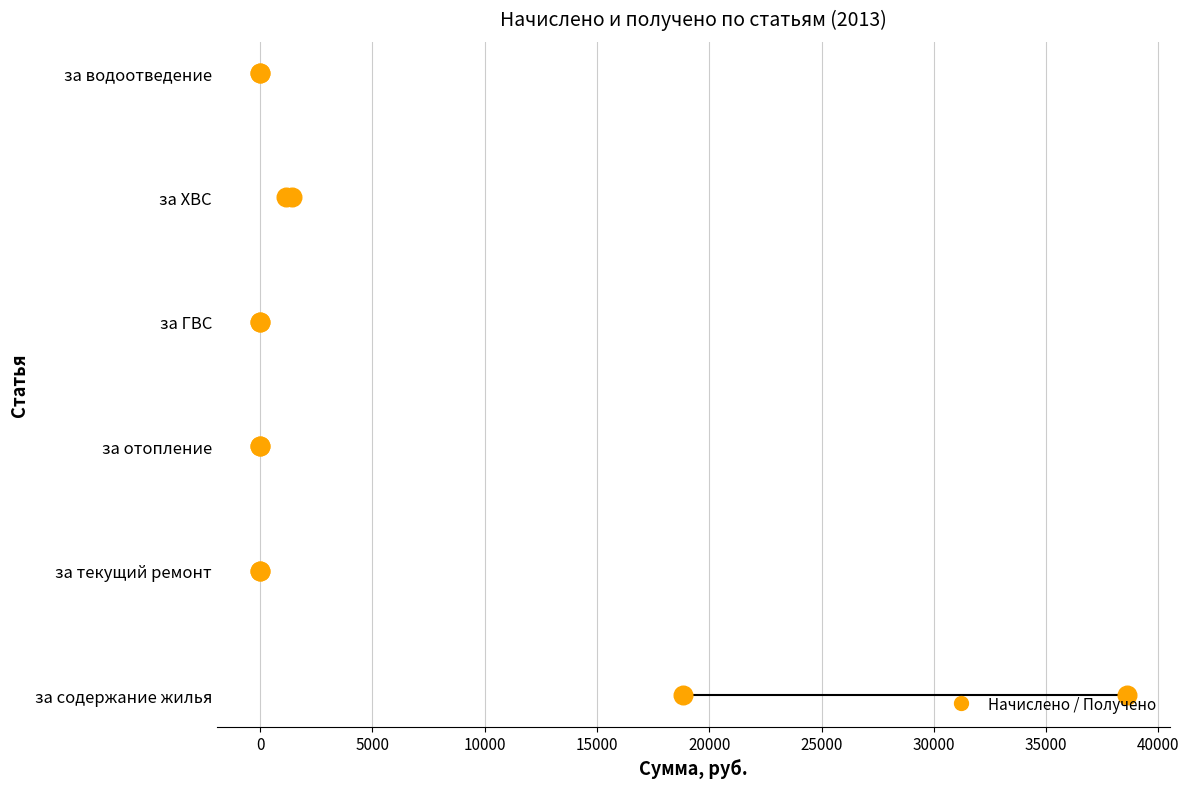

Which series has the largest total across all categories?

Начислено